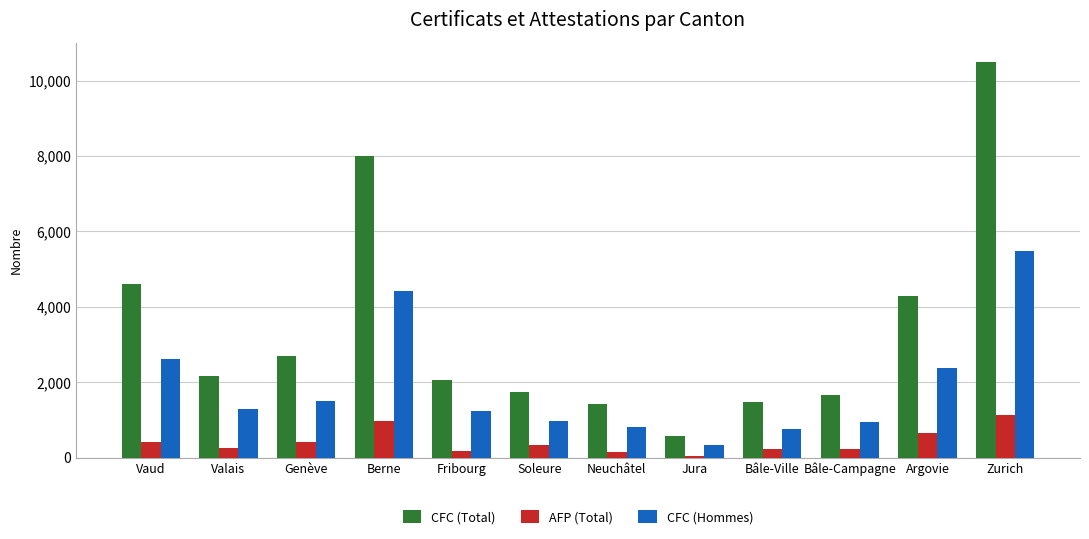

Rank the series by their average value, from lowest to highest.

AFP (Total), CFC (Hommes), CFC (Total)